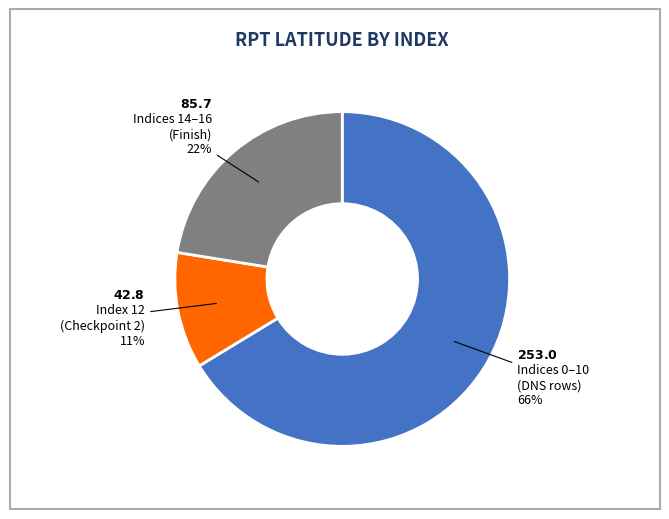

Does any single category account for the majority?

Yes